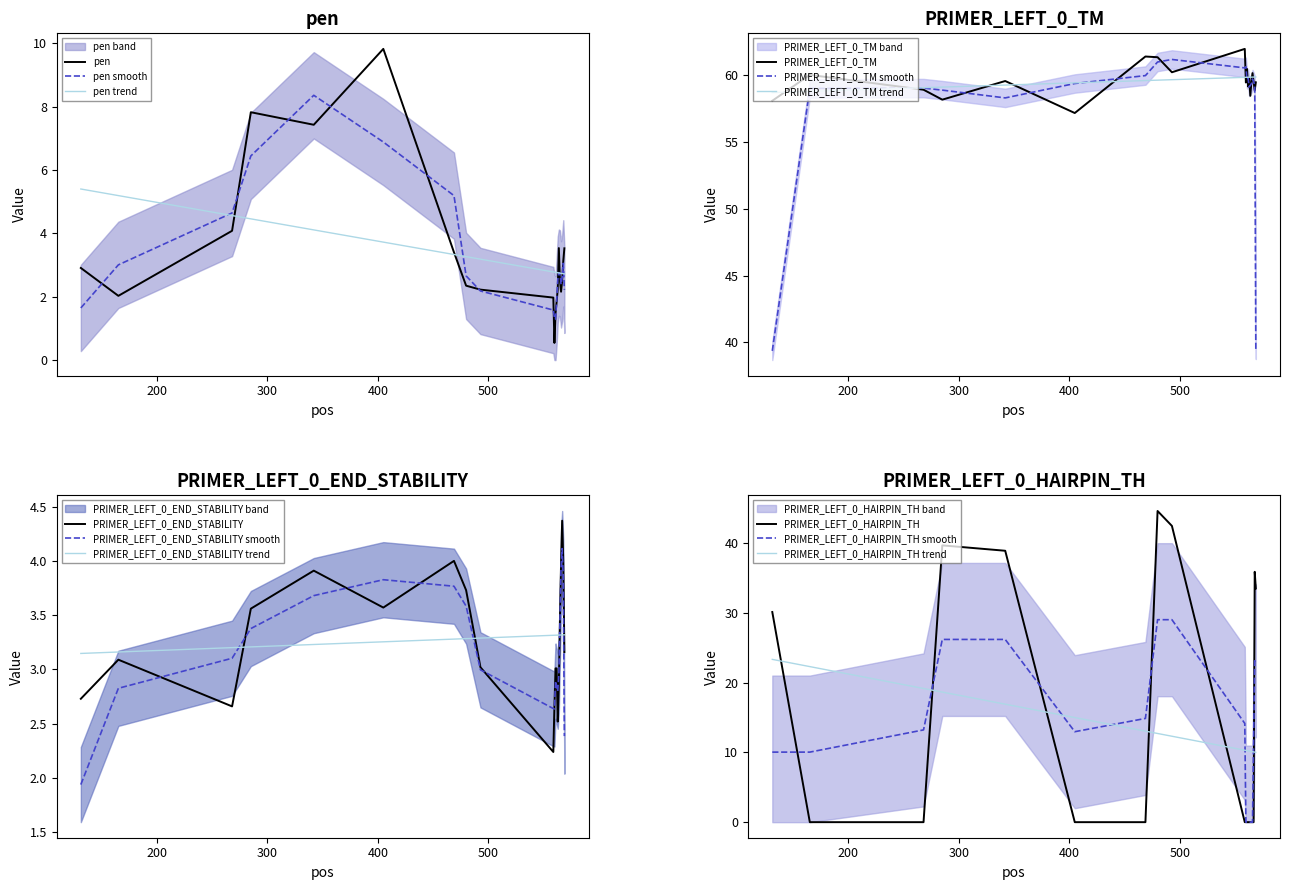

What is the greatest value displayed?

62.0